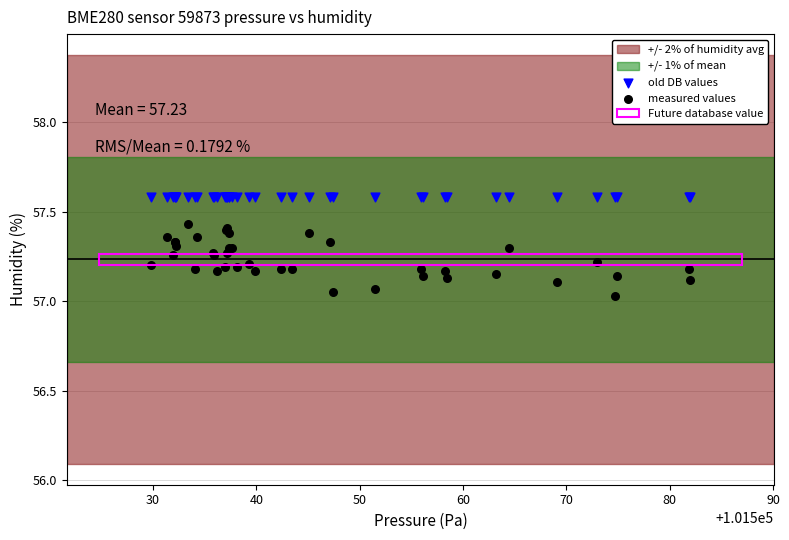

Which series contains the lowest Y value?

measured values